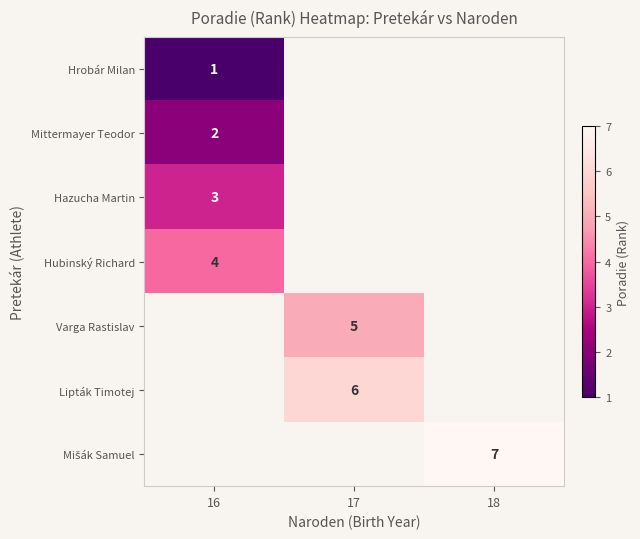

How many series are shown in this chart?

7